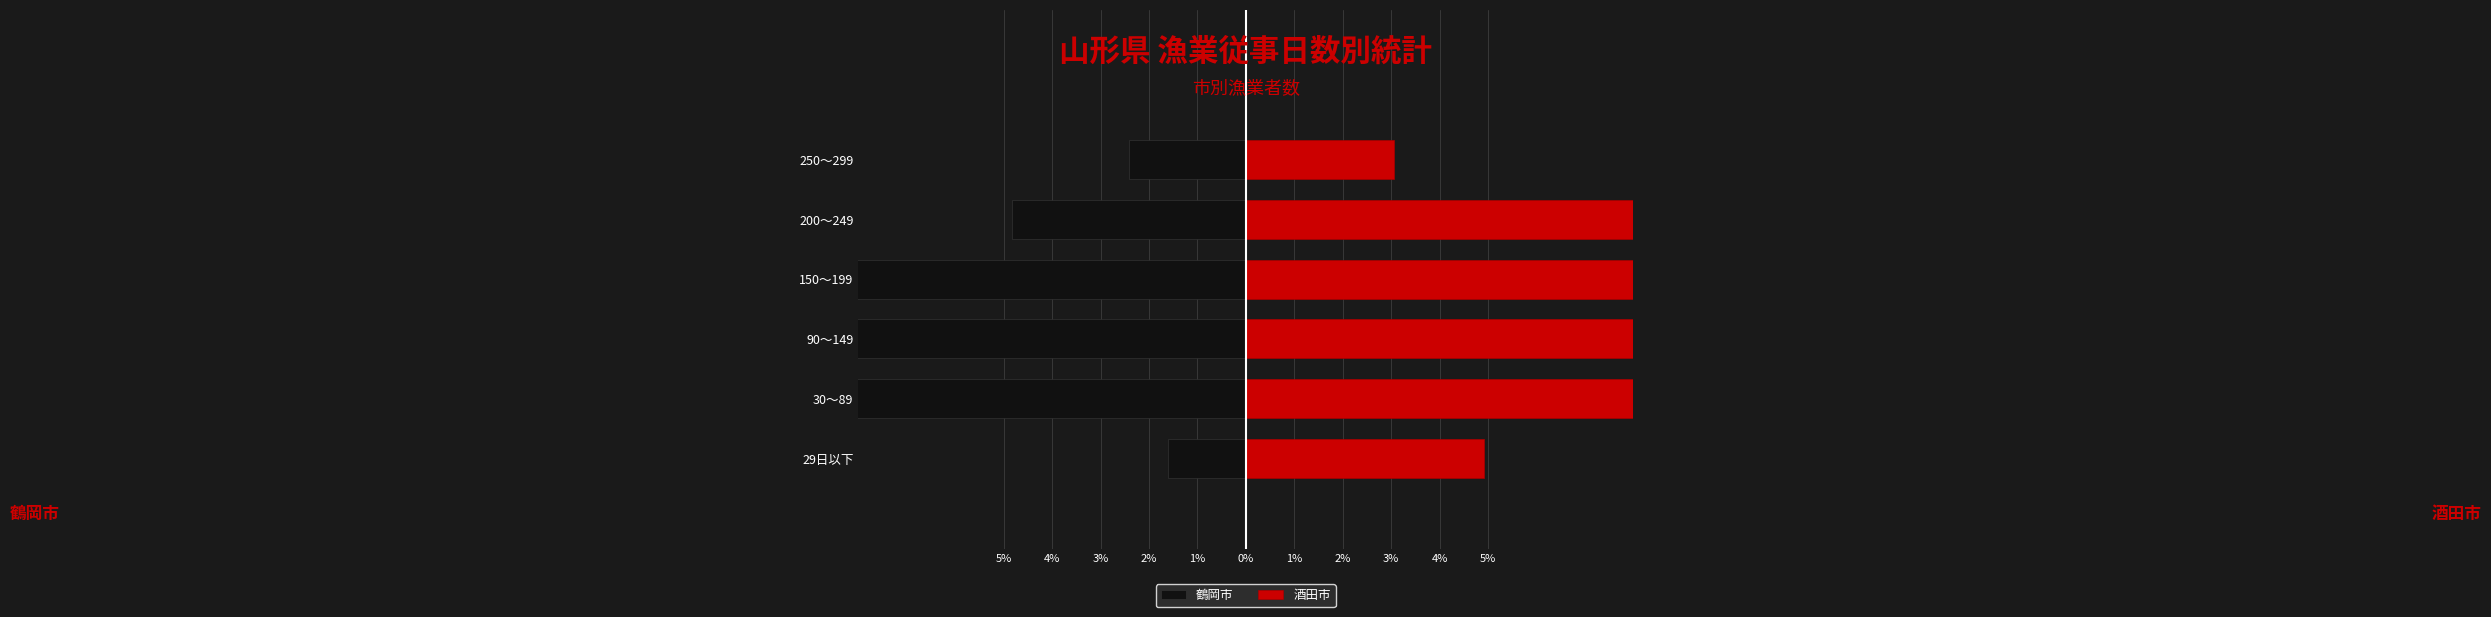

Between 90～149 and 200～249, which series saw the biggest shift?

鶴岡市